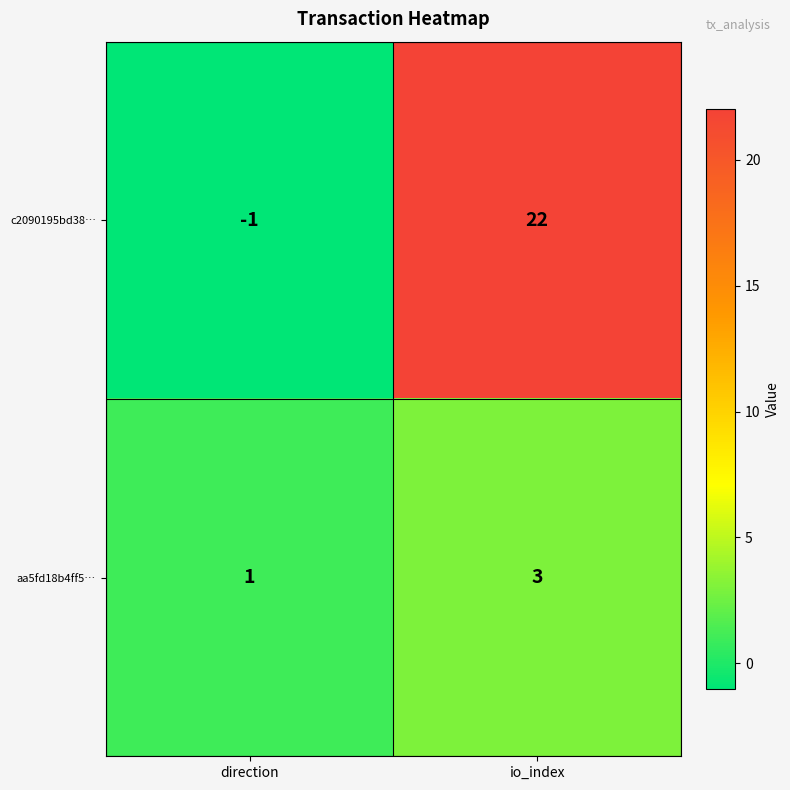

At how many categories does at least one series exceed 8?

1